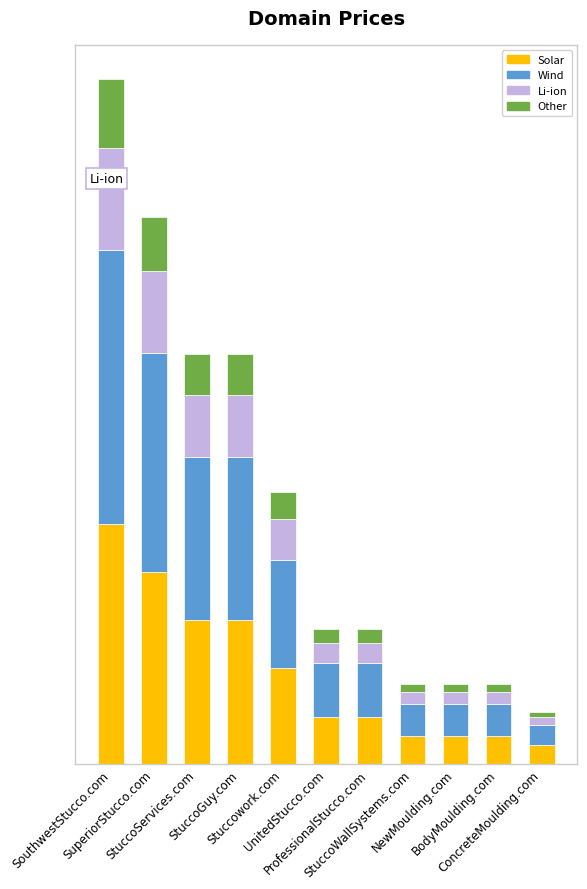

What is the difference between the Li-ion values at BodyMoulding.com and StuccoGuy.com?

1800.0